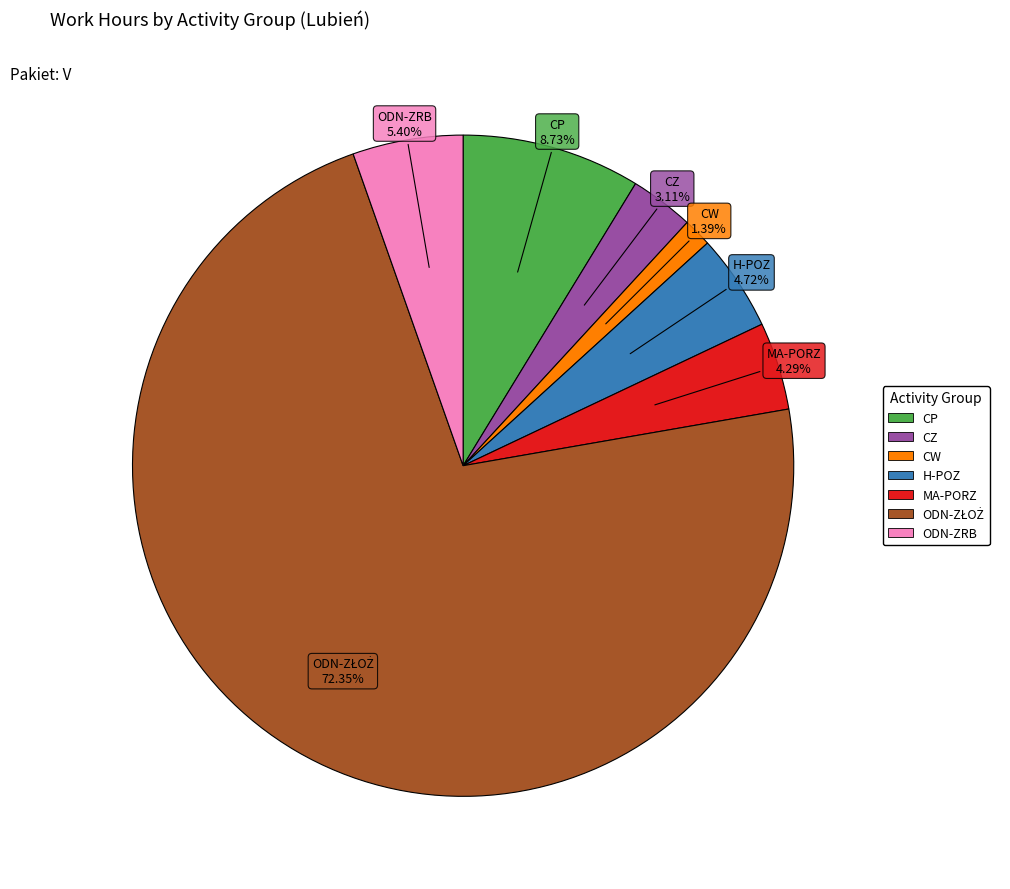

Is there a majority slice in this chart?

Yes